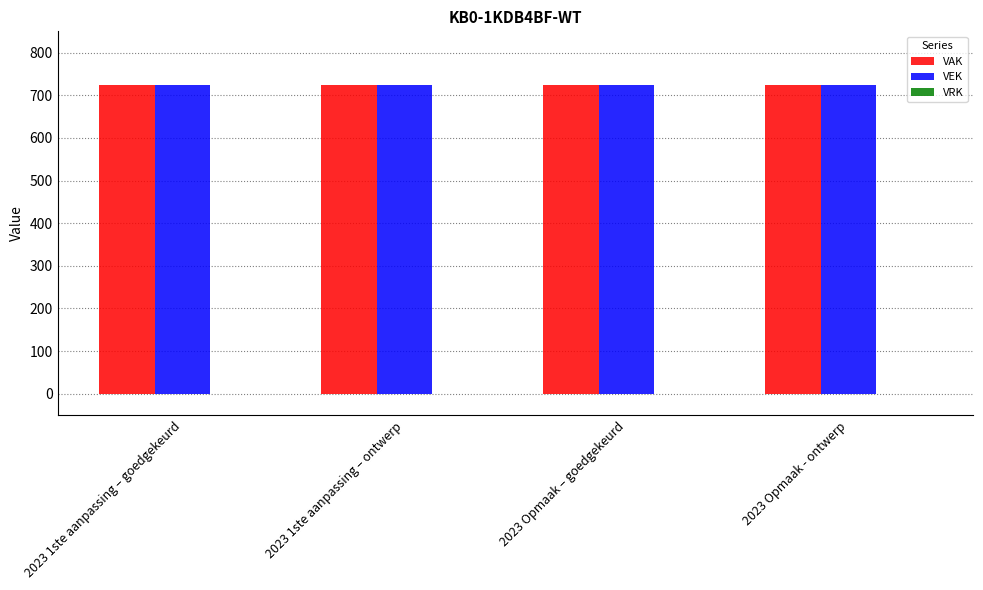

Which series changed the most between 2023 1ste aanpassing – ontwerp and 2023 Opmaak – goedgekeurd?

VAK